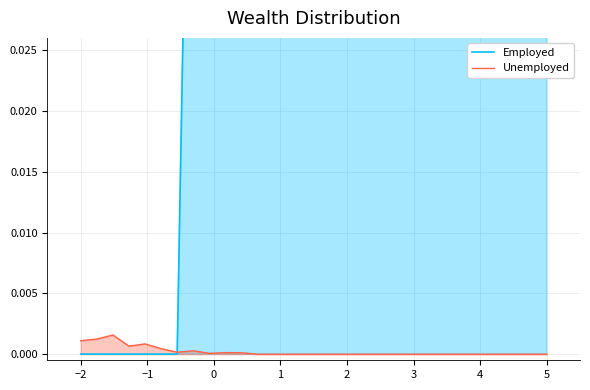

How many categories are shown in the chart?

30